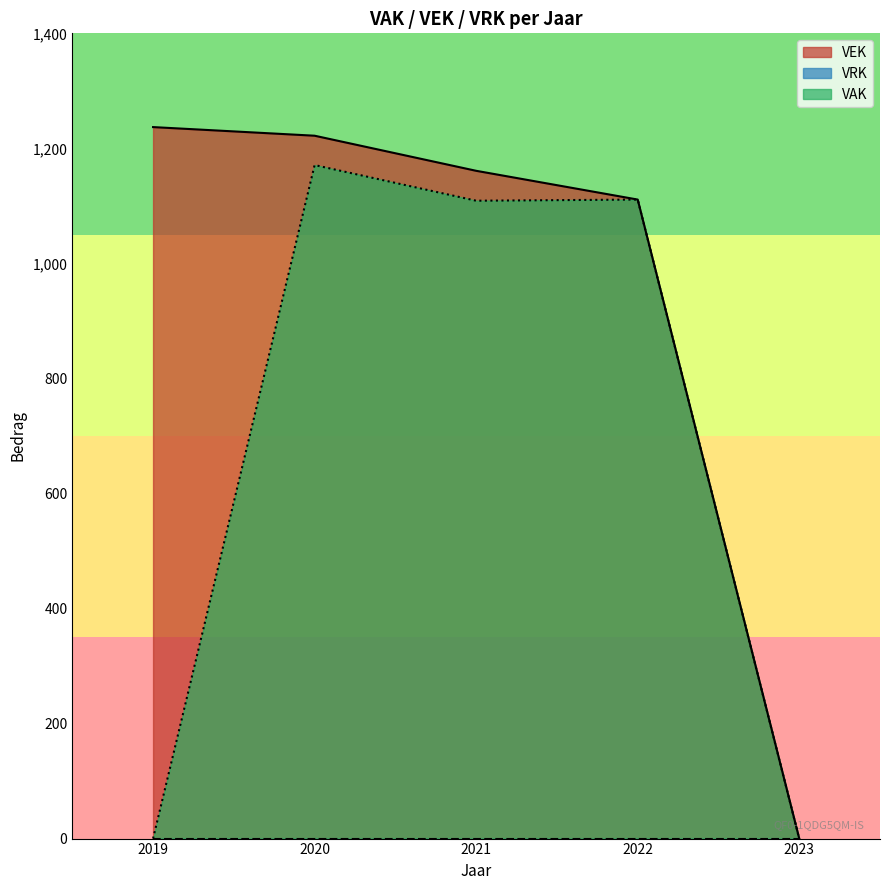

At which category is the sum across all series the highest?

2020